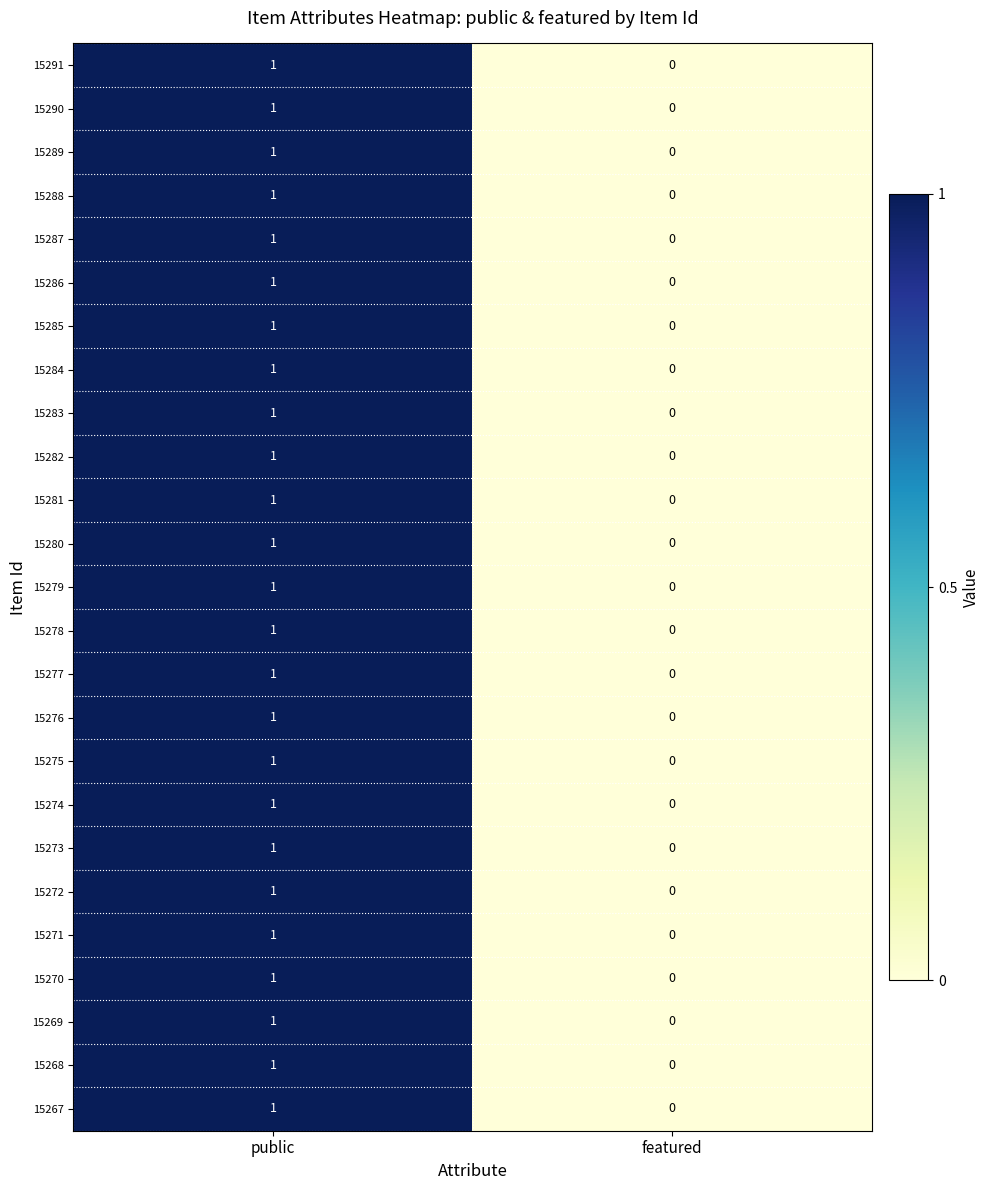

Where is 15272 nearest to the value 0?

featured